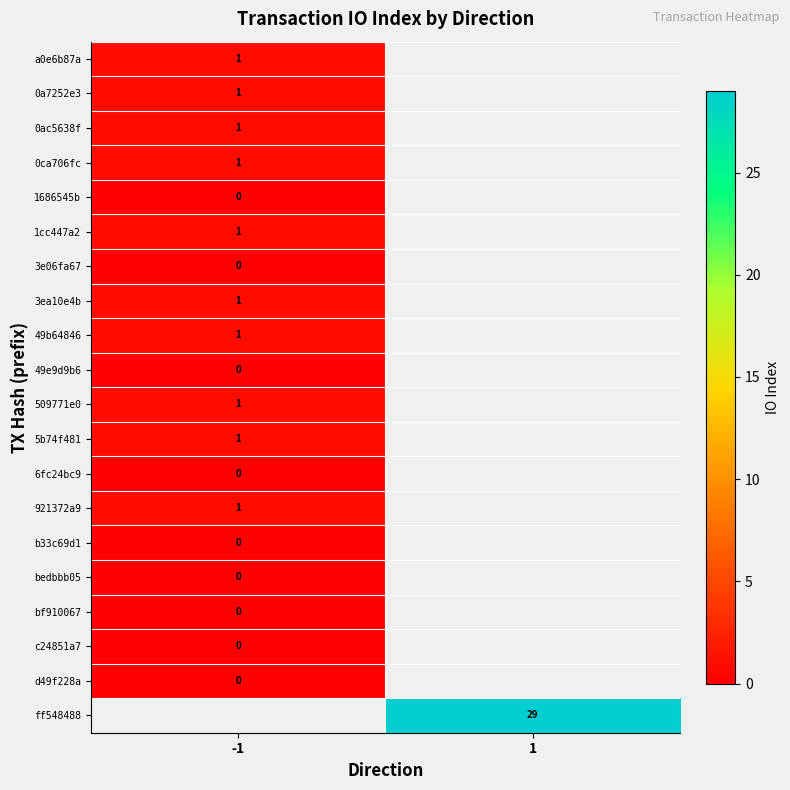

True or false: 1cc447a2 has a value of 1 at -1.

True